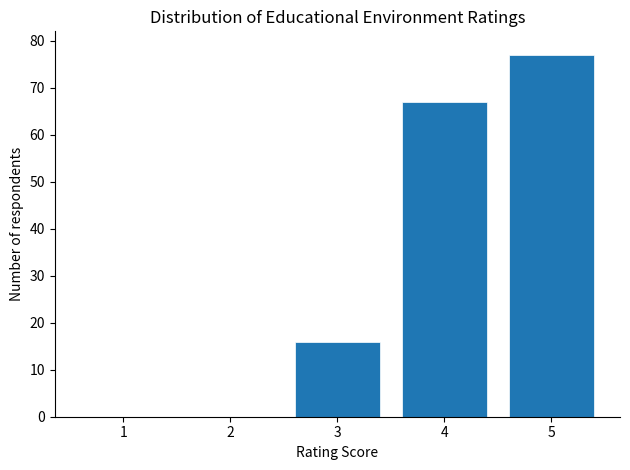

Reading left to right, transcribe all the data shown in this chart.

1=0	2=0	3=16	4=67	5=77